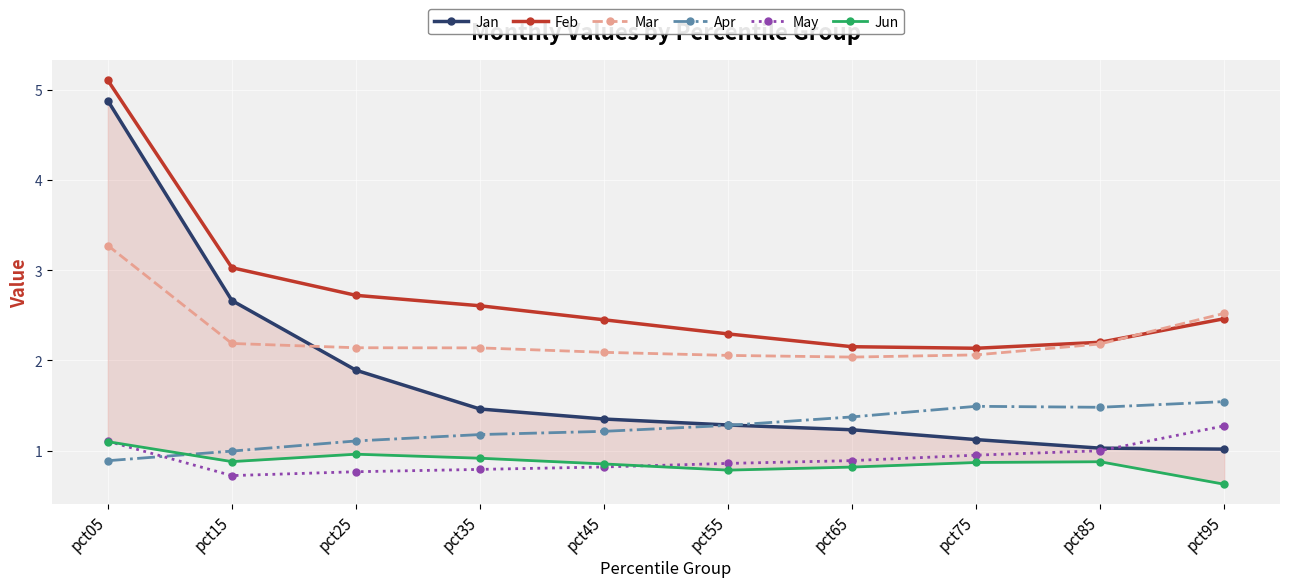

Which series has the largest range (max minus min)?

Jan